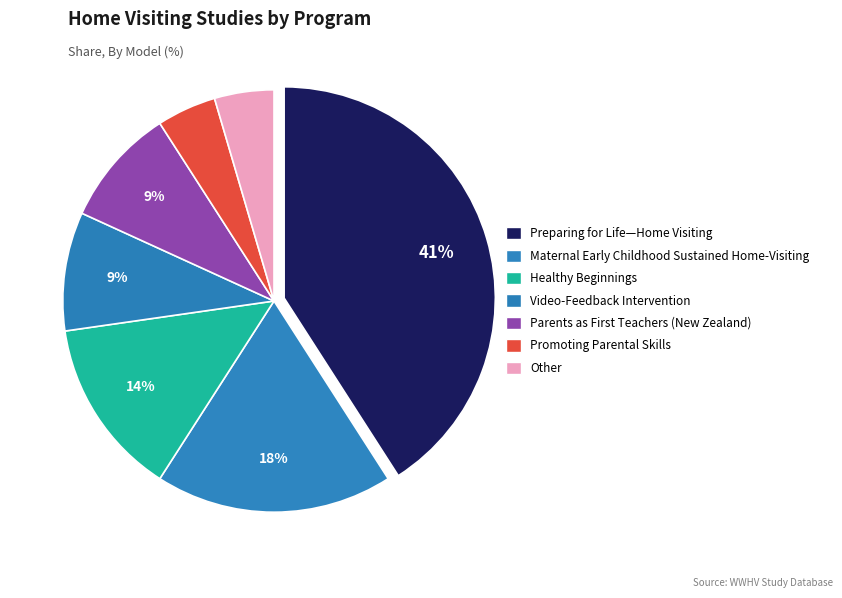

To the nearest percent, what is the difference between the largest and smallest slice percentages?

36%